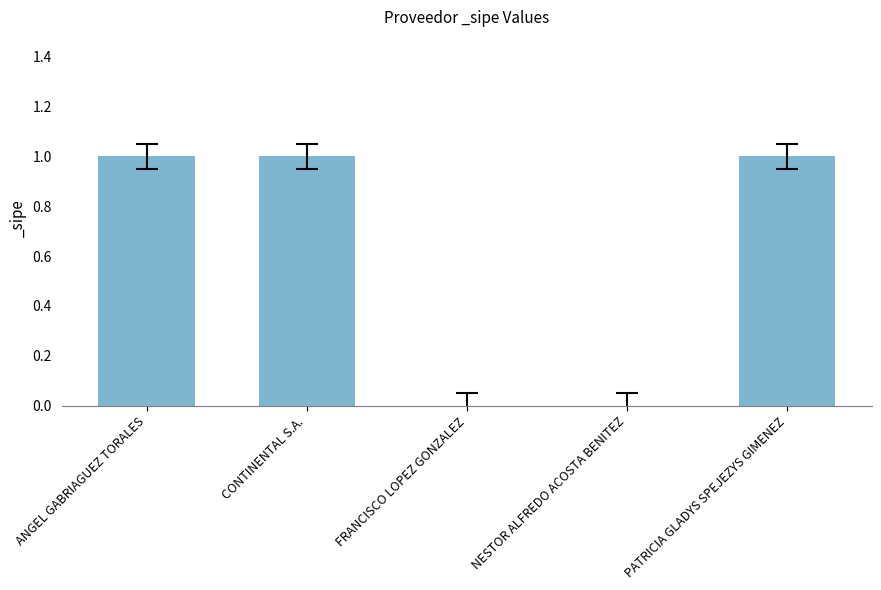

Is it true that the value at ANGEL GABRIAGUEZ TORALES is 0?

False